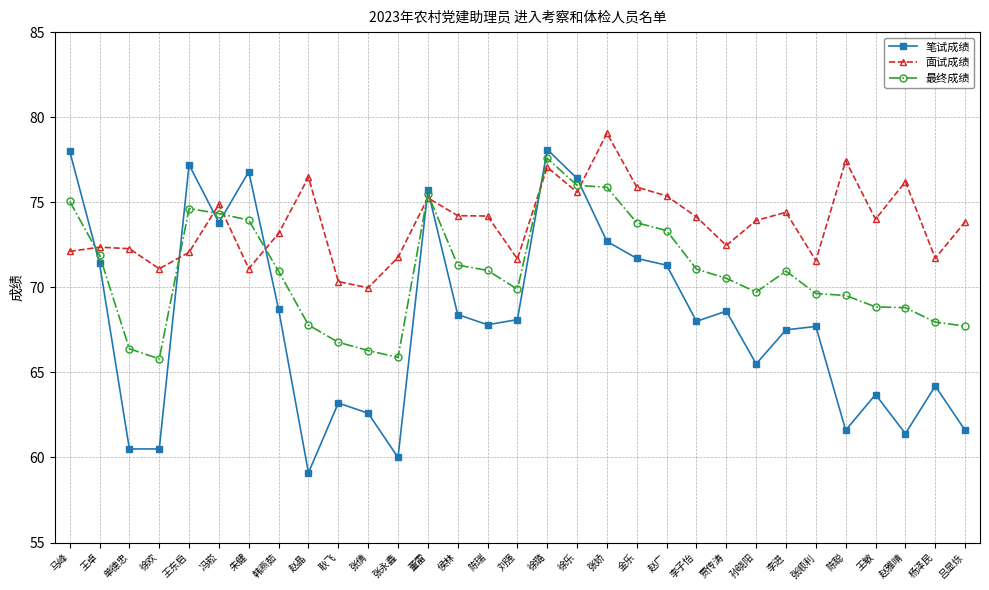

List the series in order of their peak value, lowest first.

最终成绩, 笔试成绩, 面试成绩